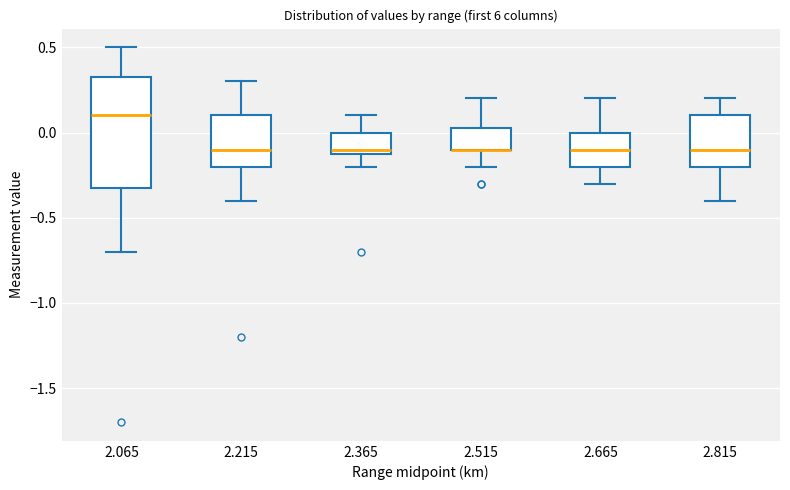

Where does the upper whisker of the box at x = 2.815 end on the y-axis? The values are not printed on the chart, so give them approximately, as read against the axis.

0.20